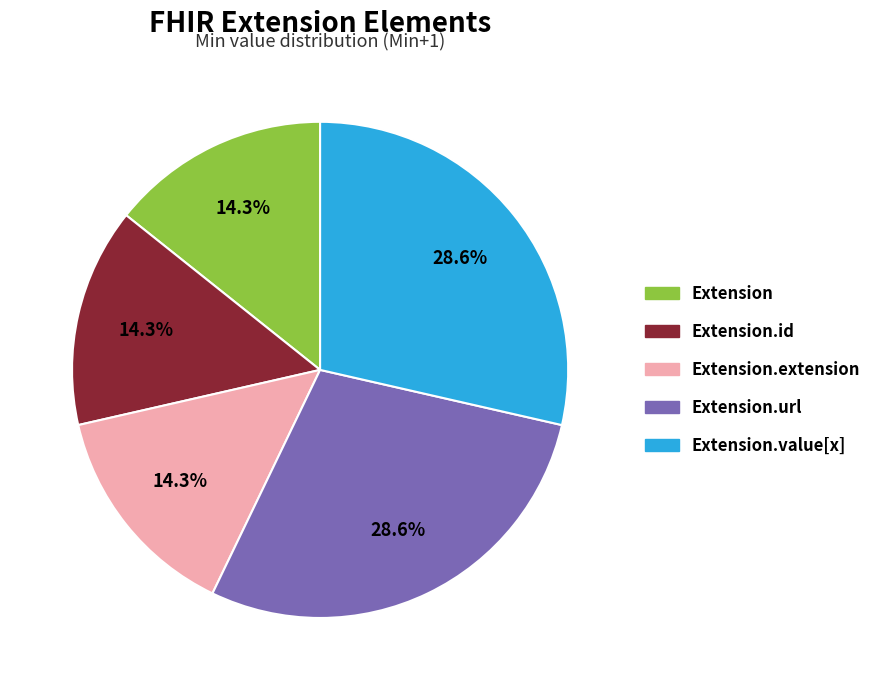

Does any single category account for the majority?

No